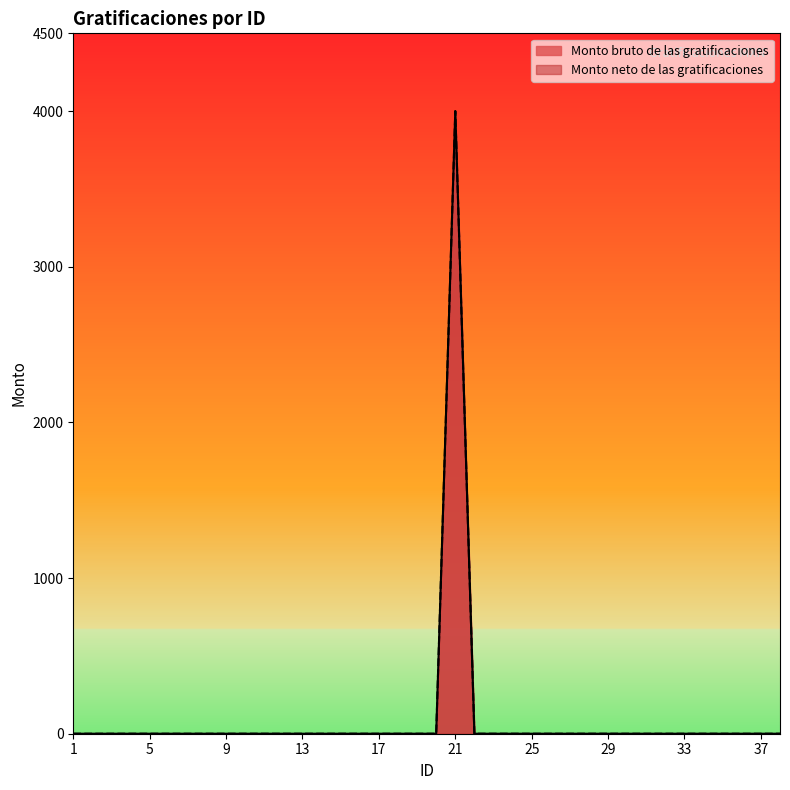

True or false: Monto neto de las gratificaciones and Monto bruto de las gratificaciones cross at least once.

False